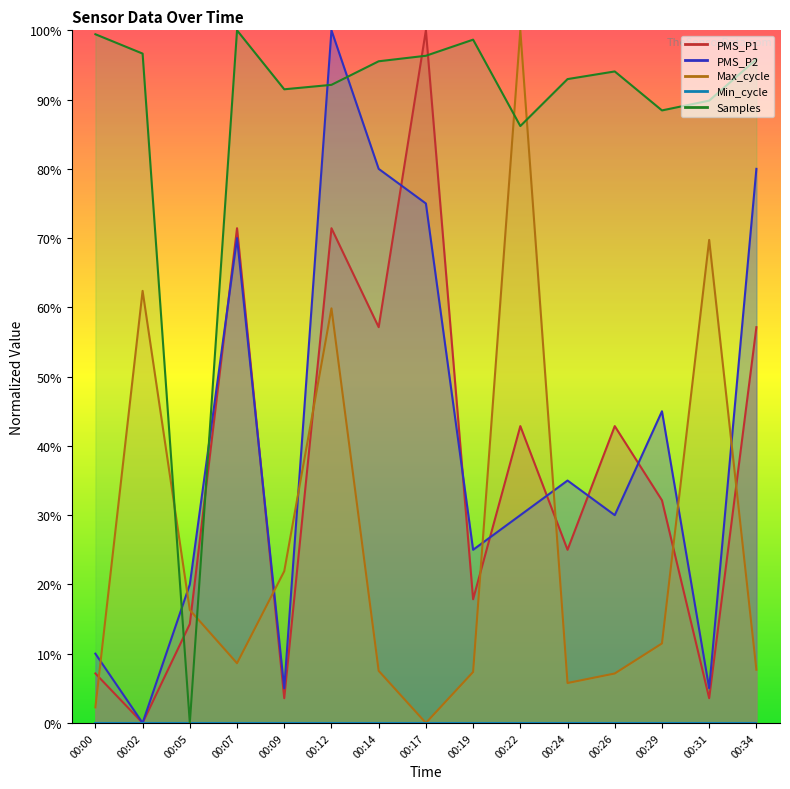

Is the value of PMS_P1 at 00:17 greater than the value of Max_cycle at 00:22?

No